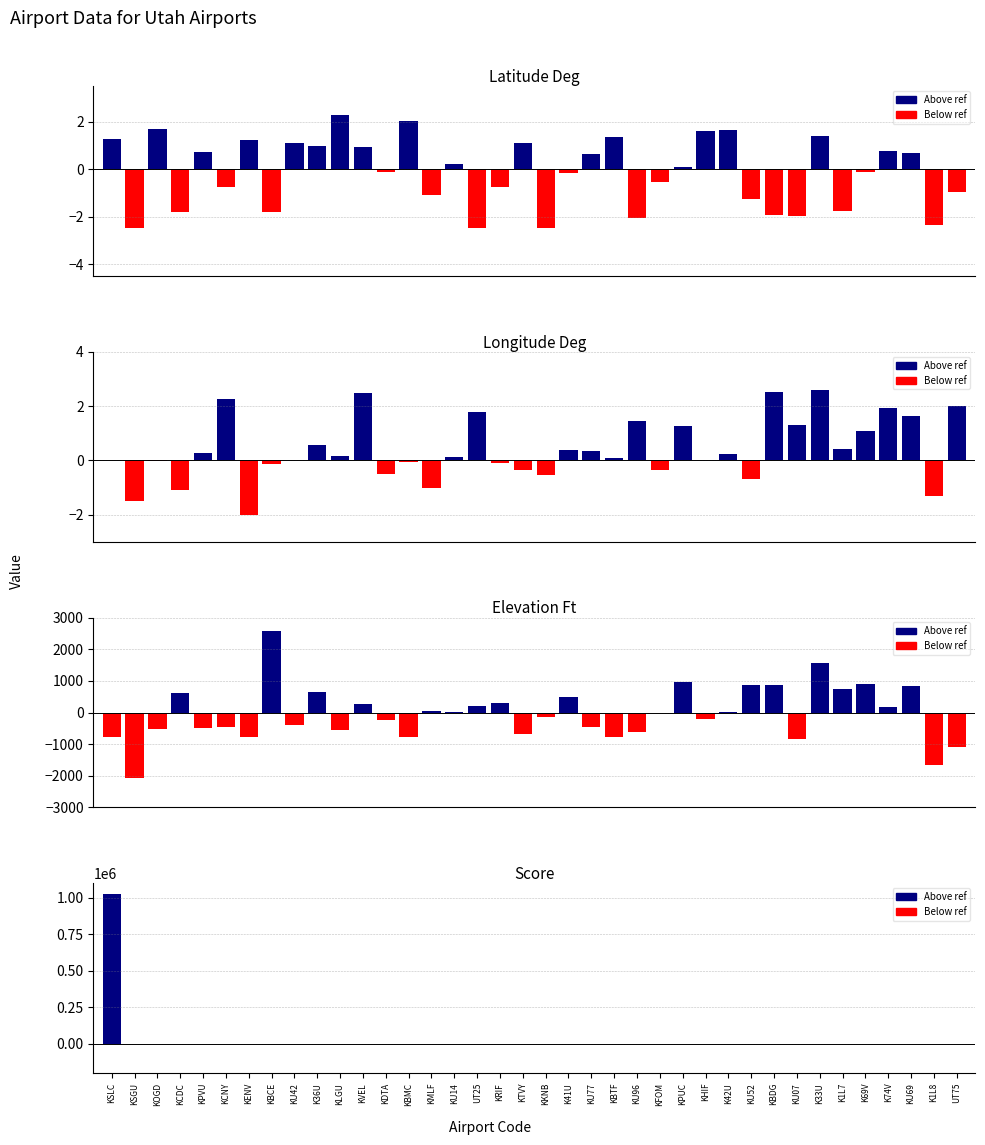

What is the value of the latitude_deg bar at the 35th from the left?

0.8